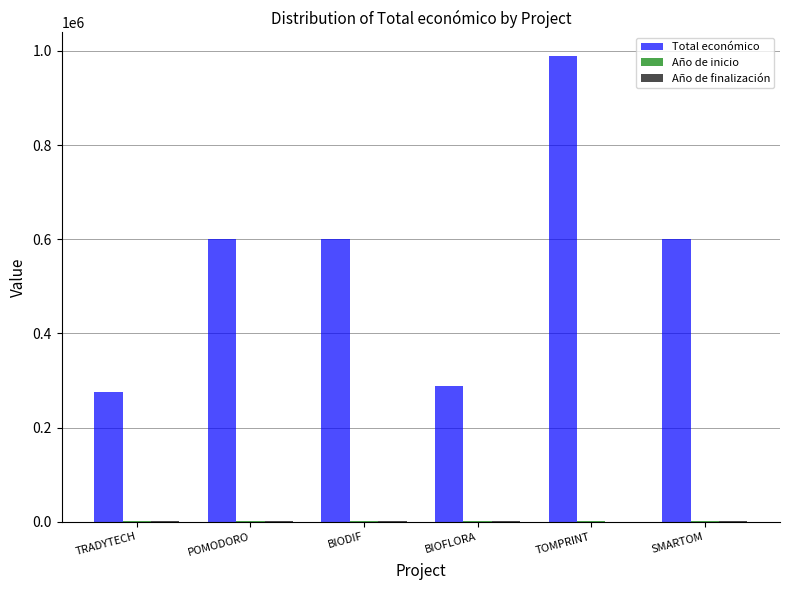

Which series has the largest total across all categories?

Total económico